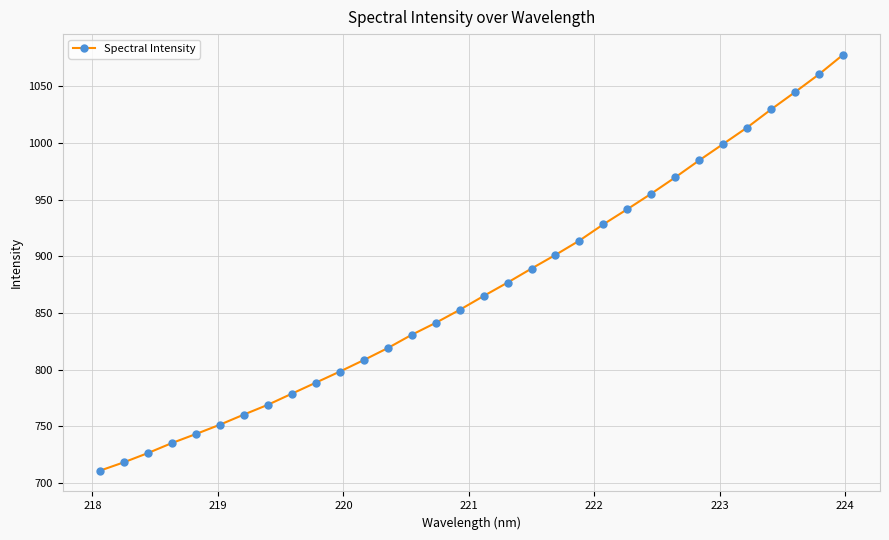

What is the difference between the maximum and minimum values?

366.8